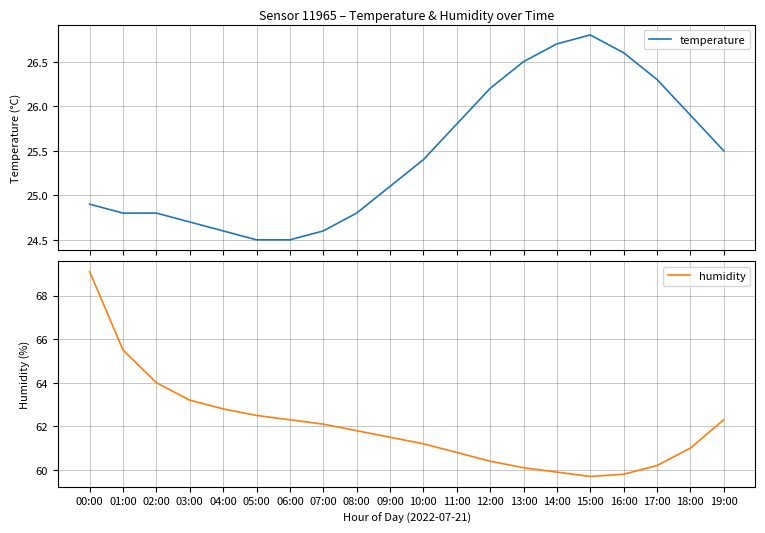

What is the sum of the humidity values at 10:00 and 06:00?

123.5